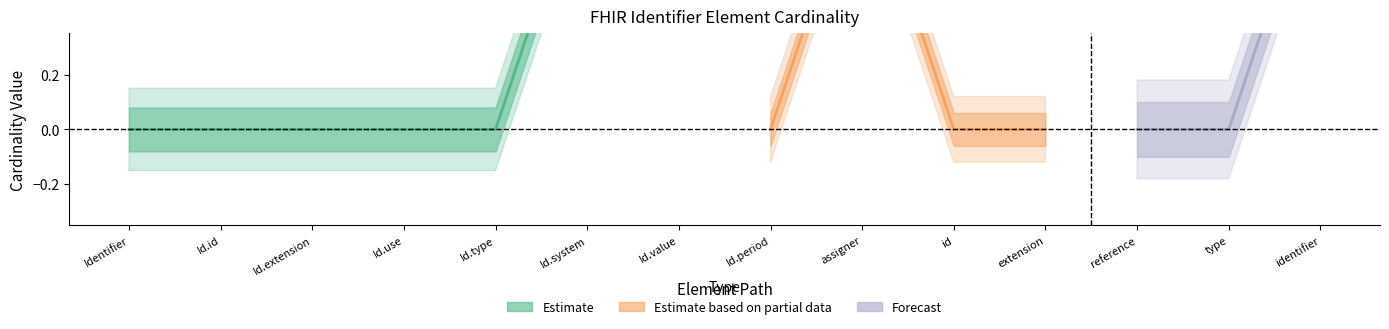

True or false: Base Min has more than 1 interior local peaks.

False